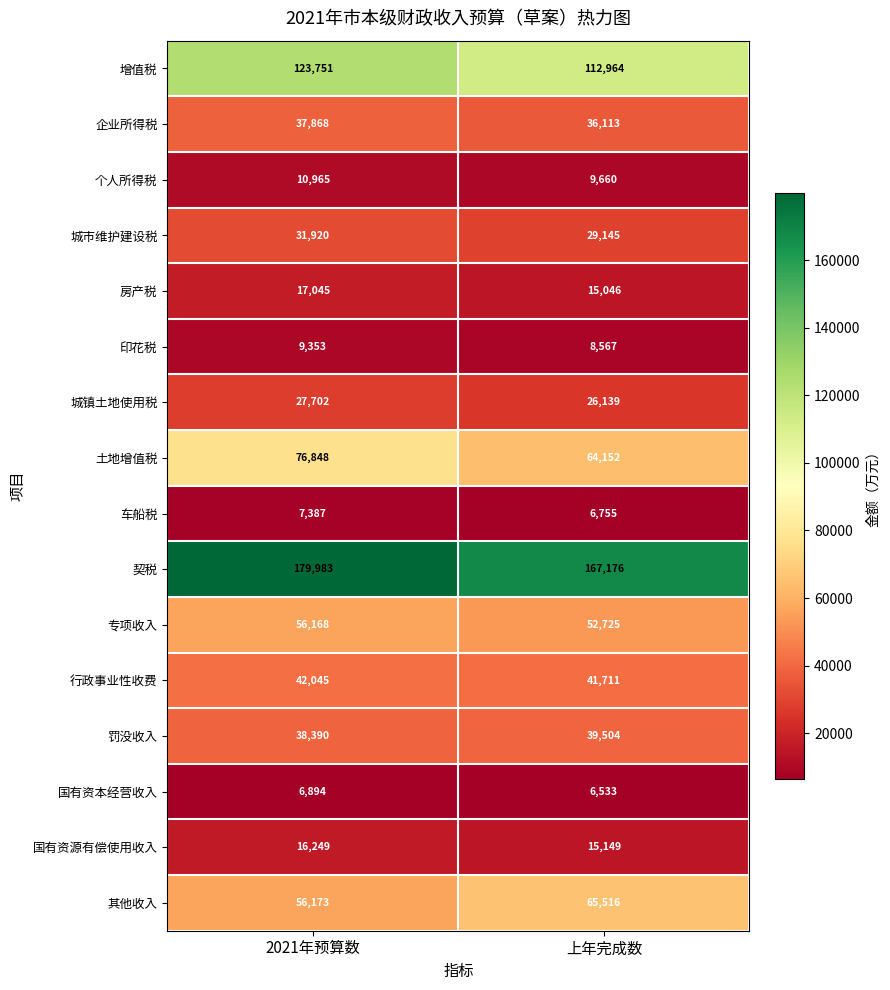

The 企业所得税 series shows 37868 at 2021年预算数. True or false?

True